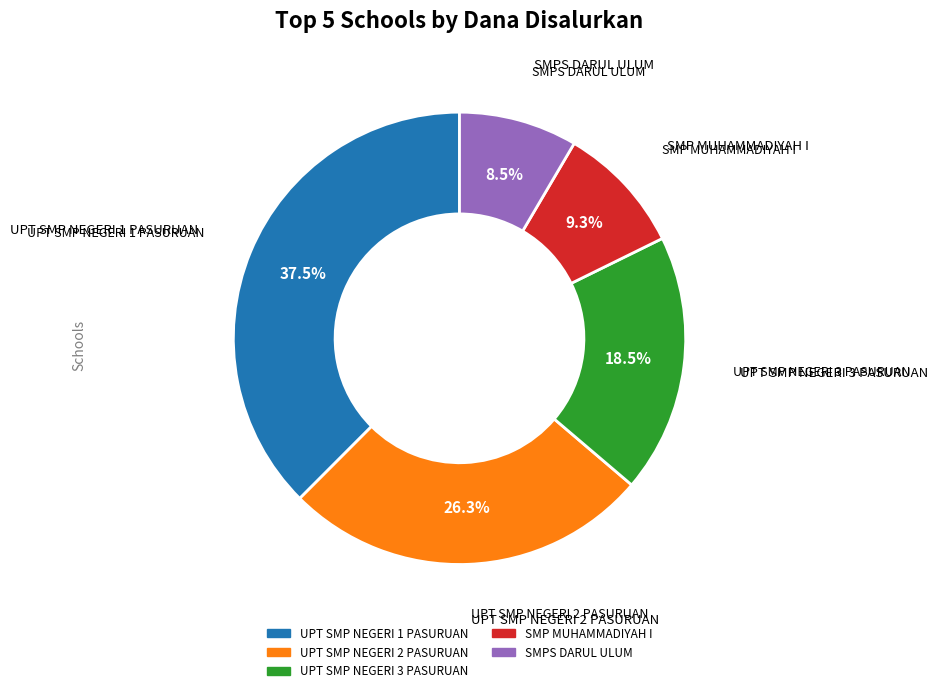

True or false: UPT SMP NEGERI 1 PASURUAN accounts for 43% of the total.

False